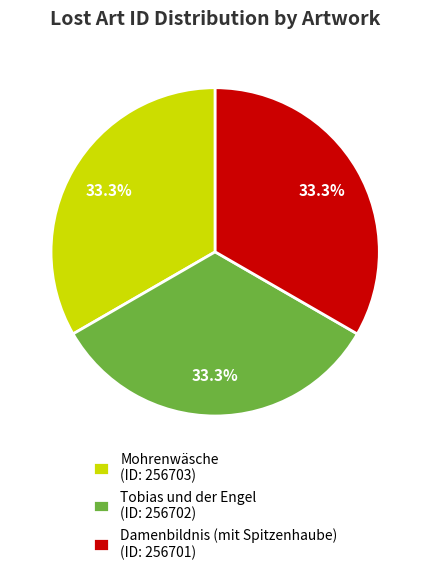

Approximately how many times larger is the value at Mohrenwäsche (ID: 256703) compared to Tobias und der Engel (ID: 256702)?

1.0